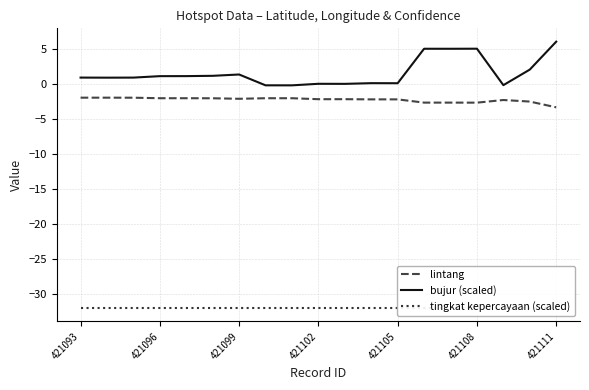

What is the approximate value of bujur (scaled) at 421111?

6.0